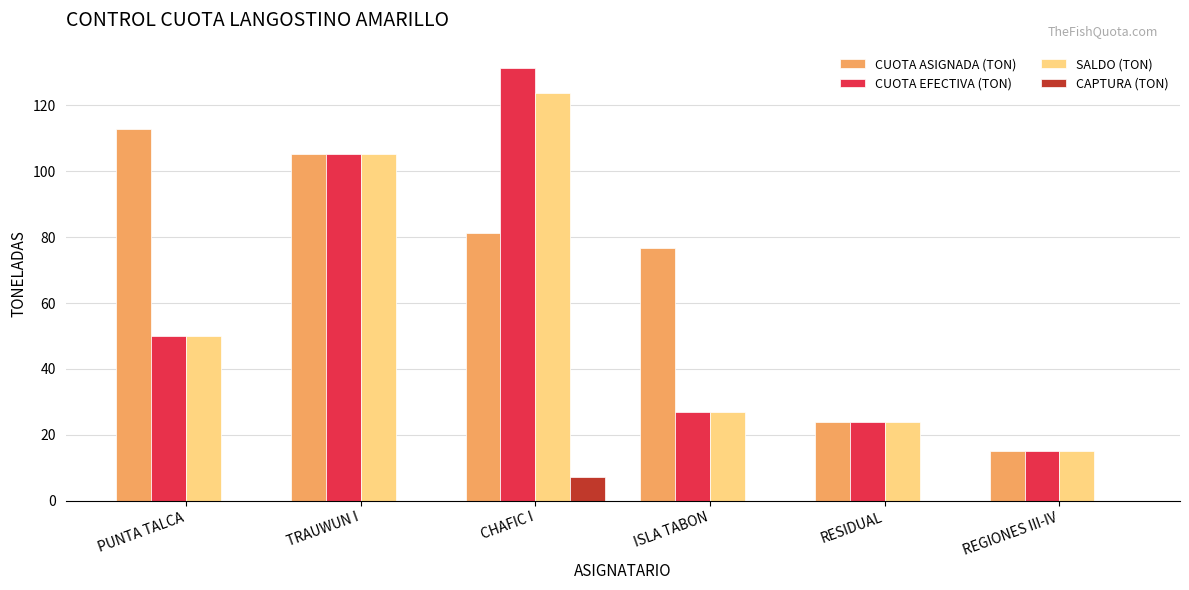

What is the sum of all CAPTURA (TON) values?

7.3